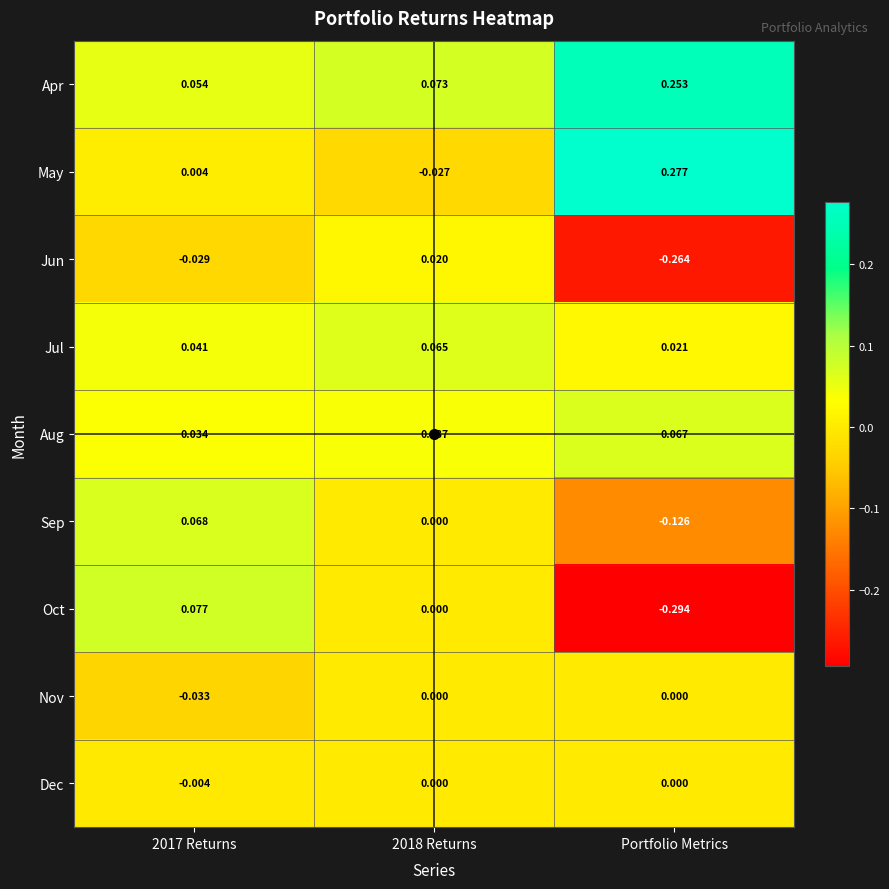

At which category does the chart reach its minimum across all series?

Portfolio Metrics